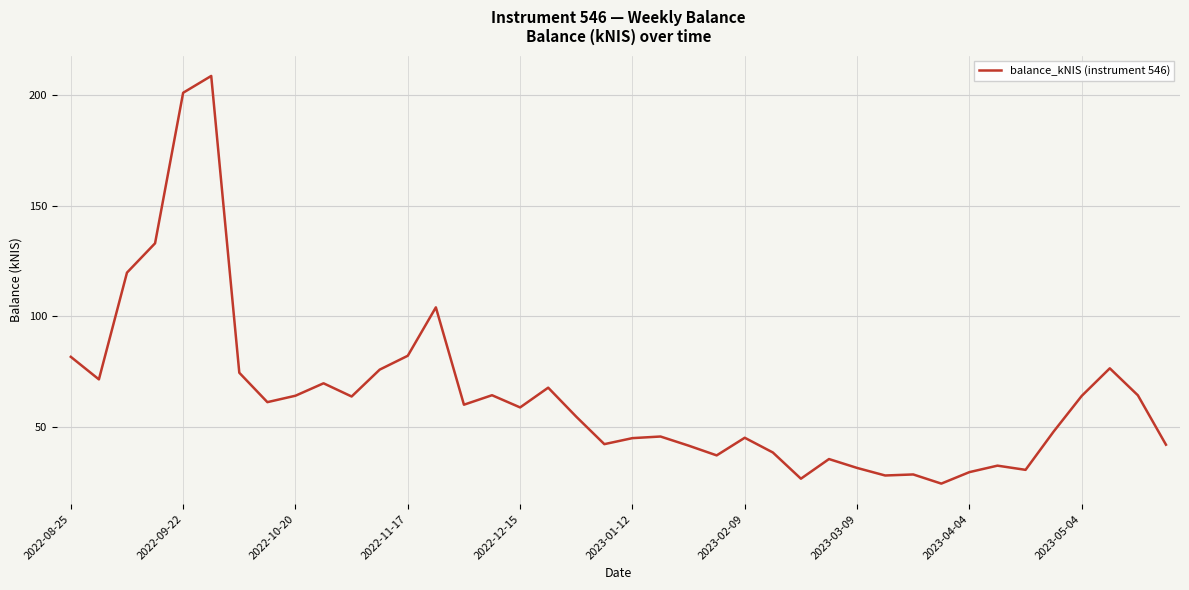

What is the difference between the maximum and minimum values?

184.3